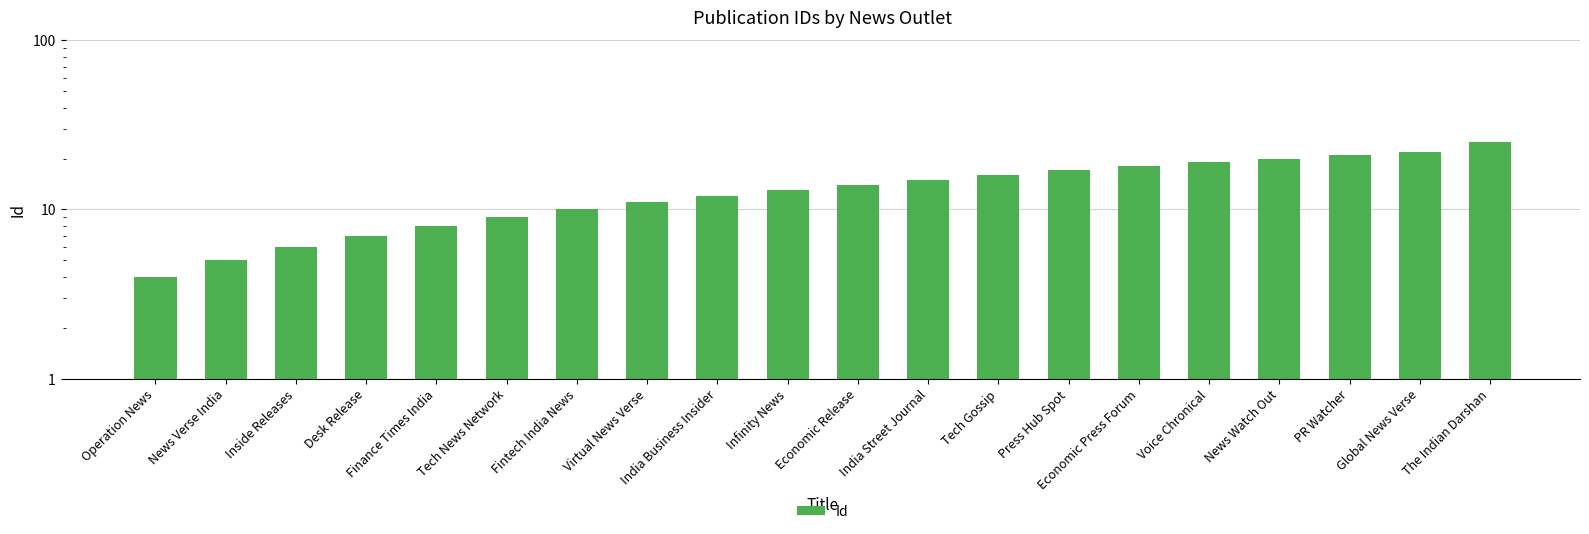

Reading right to left, list all the values displayed in this chart.

The Indian Darshan=25	Global News Verse=22	PR Watcher=21	News Watch Out=20	Voice Chronical=19	Economic Press Forum=18	Press Hub Spot=17	Tech Gossip=16	India Street Journal=15	Economic Release=14	Infinity News=13	India Business Insider=12	Virtual News Verse=11	Fintech India News=10	Tech News Network=9	Finance Times India=8	Desk Release=7	Inside Releases=6	News Verse India=5	Operation News=4